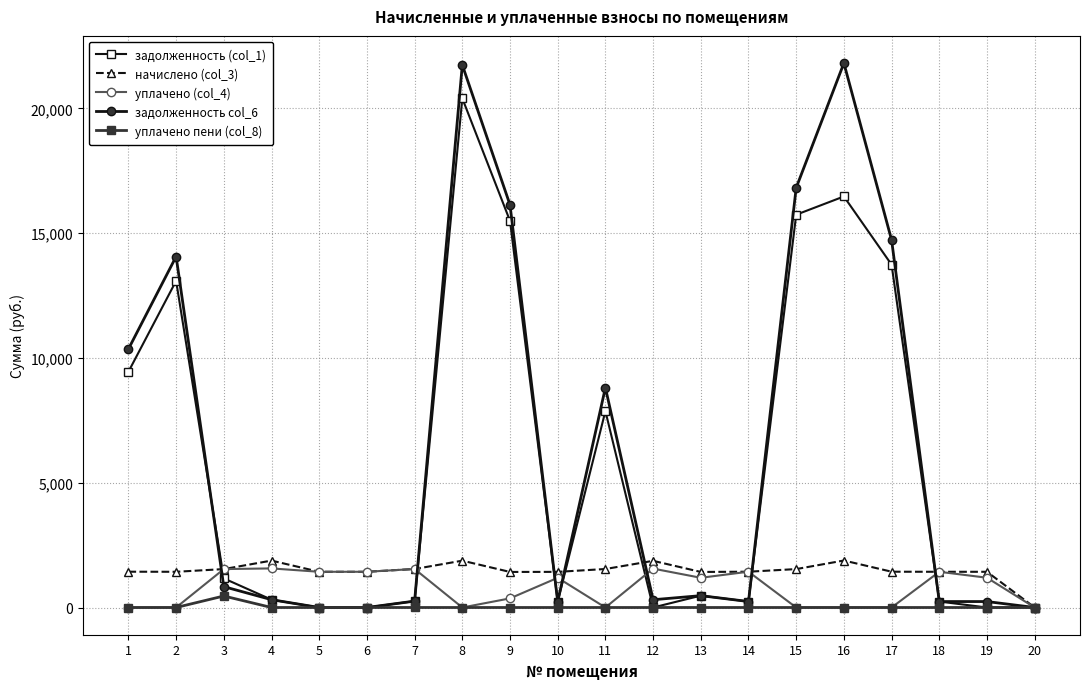

Is the value of задолженность col_6 at 6 greater than the value of начислено (col_3) at 15?

No